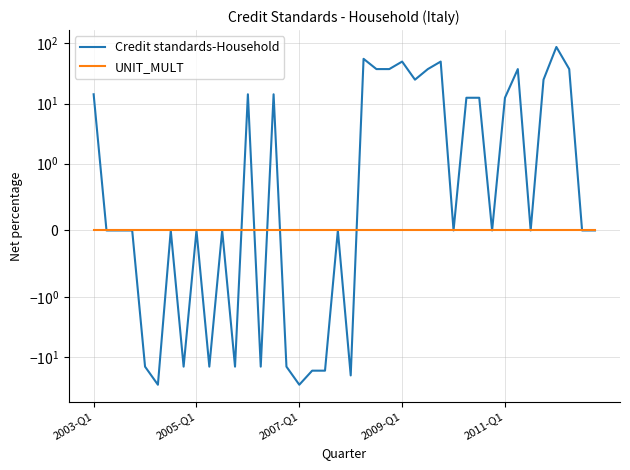

Where is UNIT_MULT nearest to the value 0?

2003-Q1